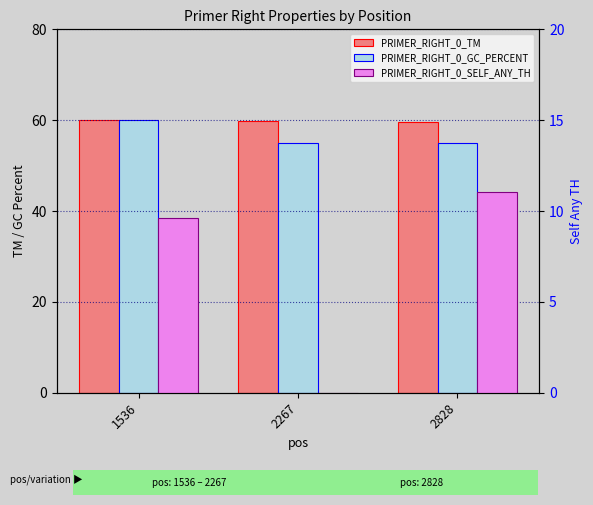

How many data points in PRIMER_RIGHT_0_SELF_ANY_TH are above 9?

2